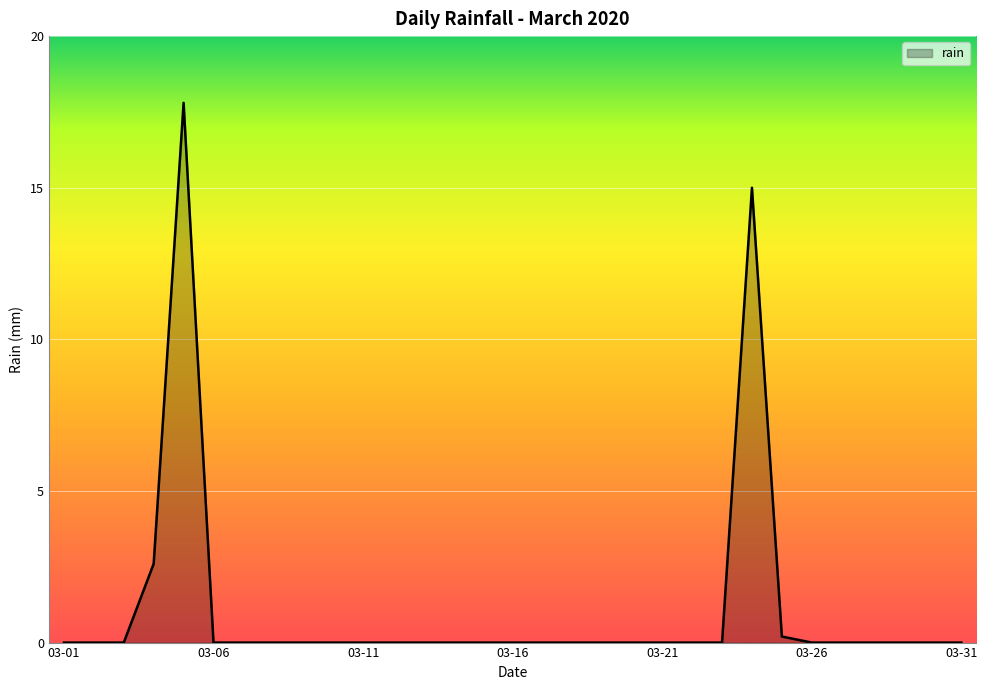

What is the greatest value displayed?

17.8